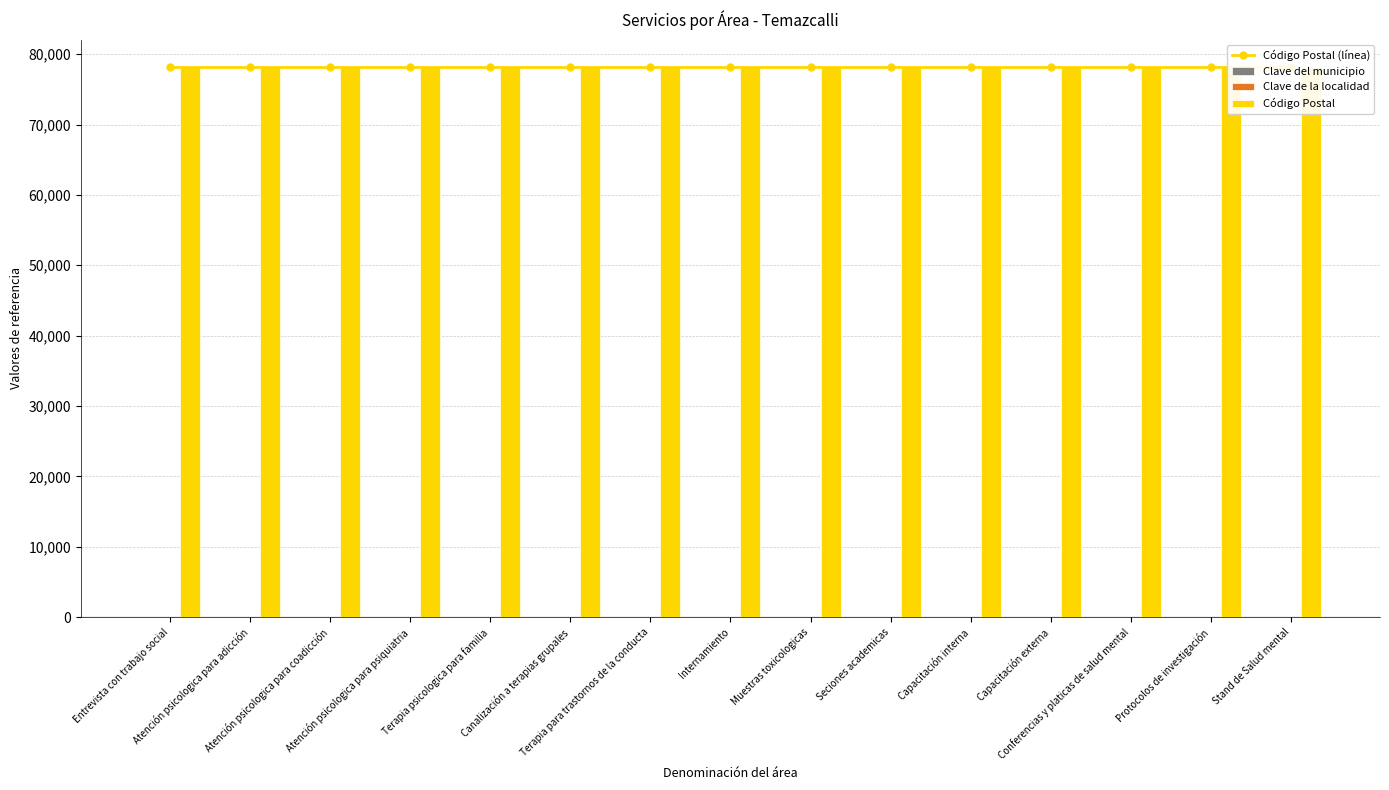

What is the difference between the highest and lowest values at Seciones academicas?

78139